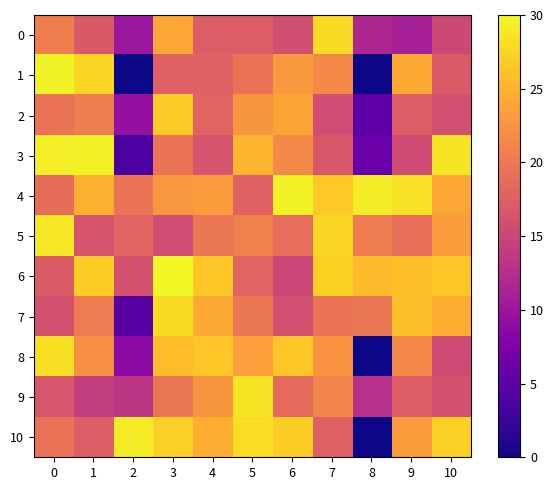

Reading left to right, extract all data points from this chart.

0: 0=20.6	1=16.9	2=10.1	3=24.0	4=17.3	5=17.3	6=15.9	7=28.0	8=11.8	9=11.0	10=15.3
1: 0=29.5	1=27.5	2=0.0	3=17.7	4=17.8	5=19.6	6=22.9	7=21.5	8=0.0	9=24.2	10=17.1
2: 0=19.4	1=20.5	2=9.3	3=26.8	4=18.0	5=22.7	6=23.9	7=15.7	8=5.2	9=17.6	10=16.0
3: 0=29.2	1=29.5	2=3.8	3=19.6	4=16.5	5=25.3	6=21.6	7=16.8	8=6.0	9=15.5	10=28.6
4: 0=18.9	1=24.9	2=19.7	3=22.8	4=23.2	5=17.8	6=29.5	7=26.6	8=29.1	9=28.4	10=24.0
5: 0=28.8	1=16.3	2=17.9	3=15.7	4=19.9	5=20.8	6=19.1	7=27.4	8=20.4	9=19.2	10=23.1
6: 0=17.1	1=27.0	2=16.1	3=29.8	4=26.6	5=18.0	6=15.1	7=27.2	8=25.6	9=25.9	10=26.6
7: 0=16.1	1=20.4	2=4.6	3=27.9	4=24.3	5=20.0	6=16.0	7=19.7	8=19.9	9=25.9	10=24.6
8: 0=28.3	1=22.1	2=8.7	3=25.7	4=26.4	5=23.4	6=26.6	7=22.4	8=0.0	9=21.4	10=15.4
9: 0=16.6	1=14.1	2=13.3	3=19.7	4=22.6	5=28.6	6=18.7	7=21.2	8=12.7	9=17.5	10=16.2
10: 0=19.3	1=17.4	2=28.9	3=27.1	4=24.5	5=28.1	6=27.1	7=17.8	8=0.0	9=23.1	10=27.1